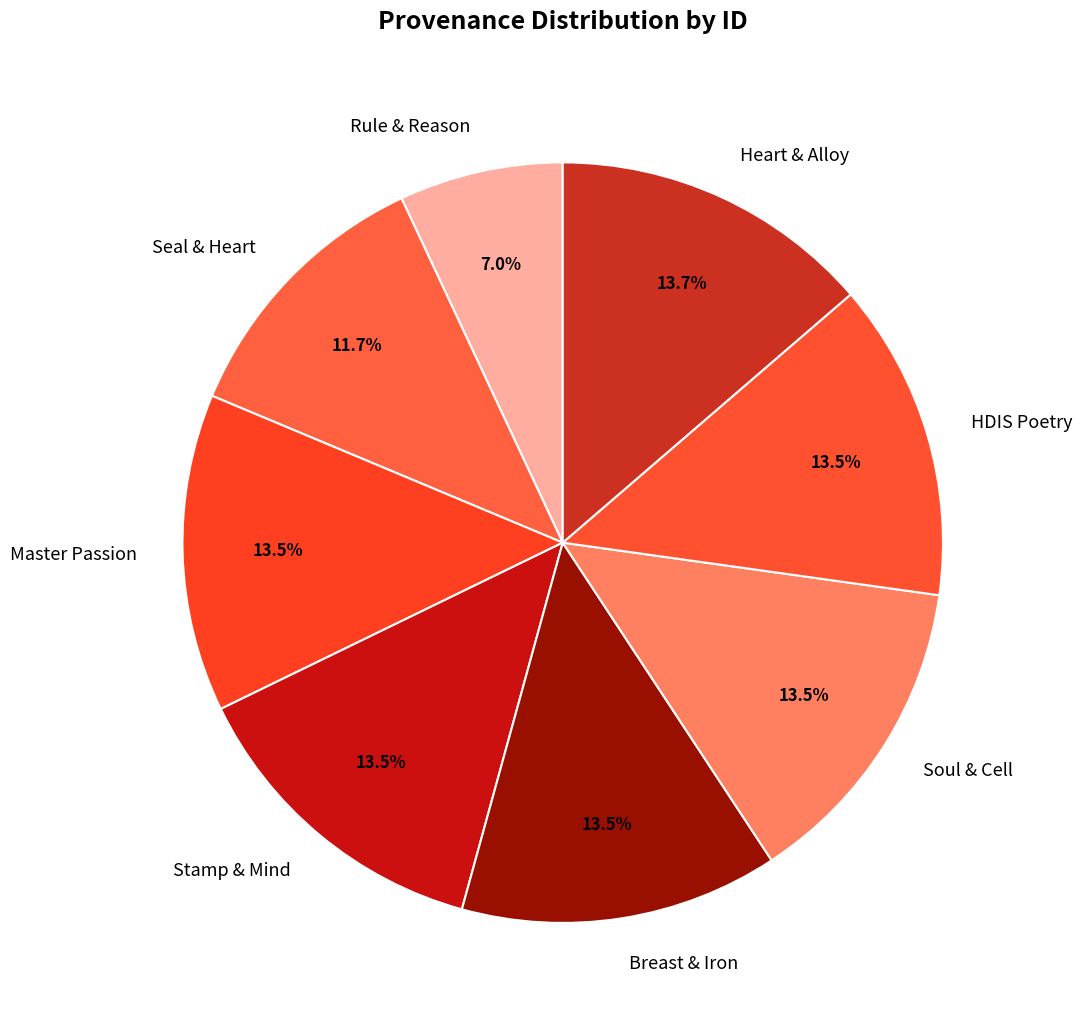

Approximately how many times larger is the value at Heart & Alloy compared to Master Passion?

1.0